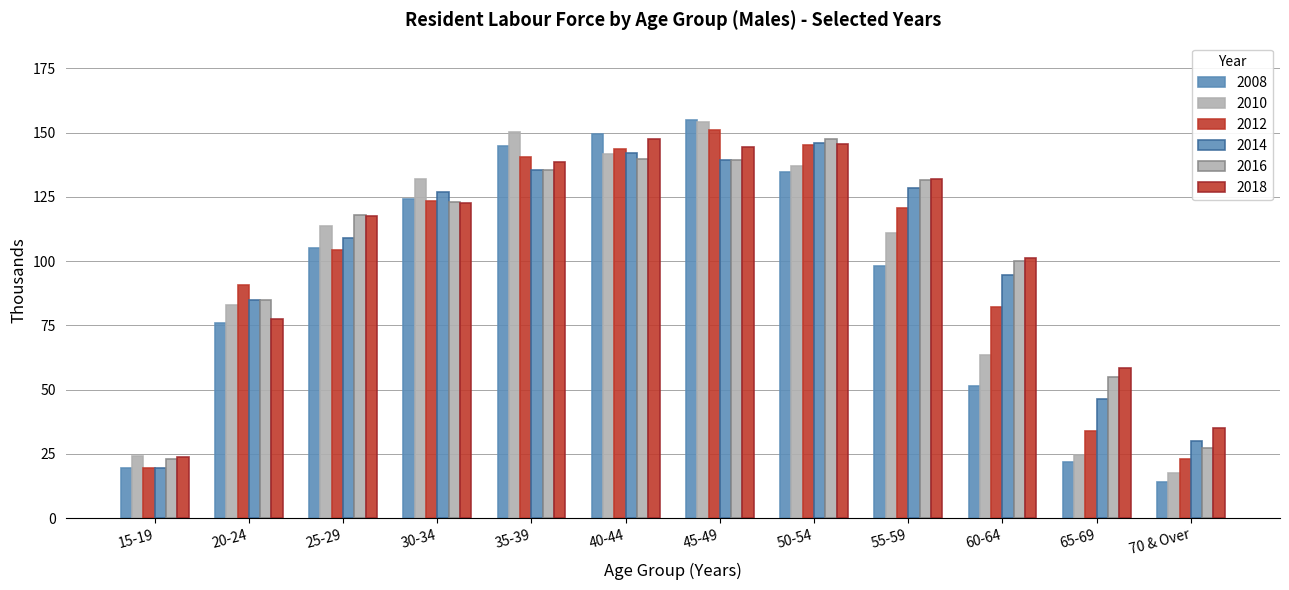

Which category has the lowest value in the 2018 series?

15-19